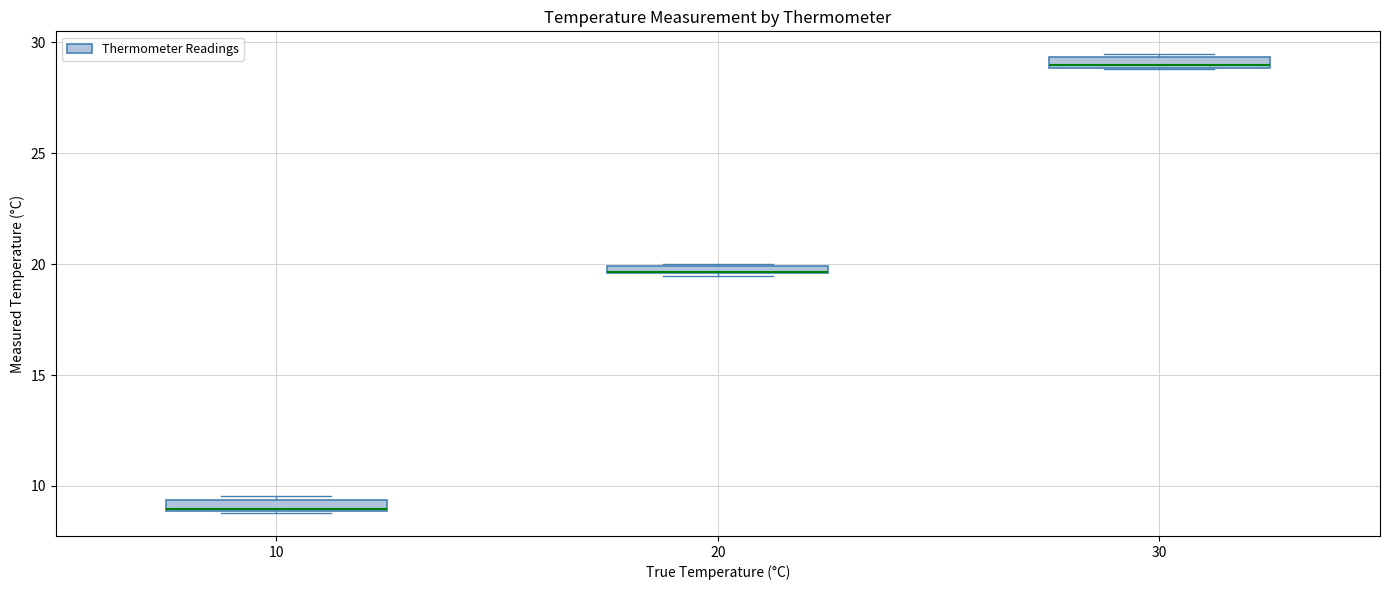

Where is the lower edge of the box at x = 30 on the y-axis? The values are not printed on the chart, so give them approximately, as read against the axis.

29.0